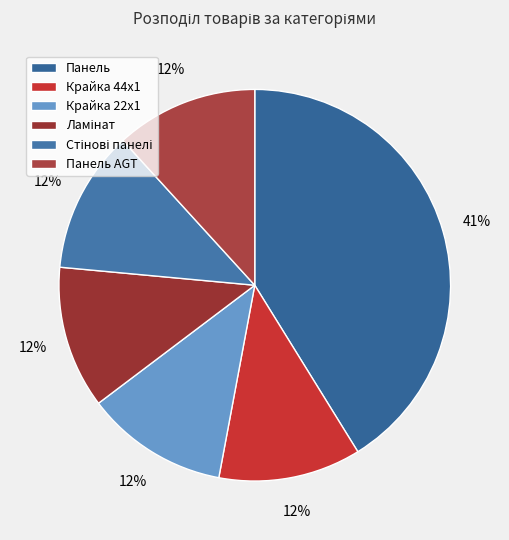

Count the number of slices in the pie.

6